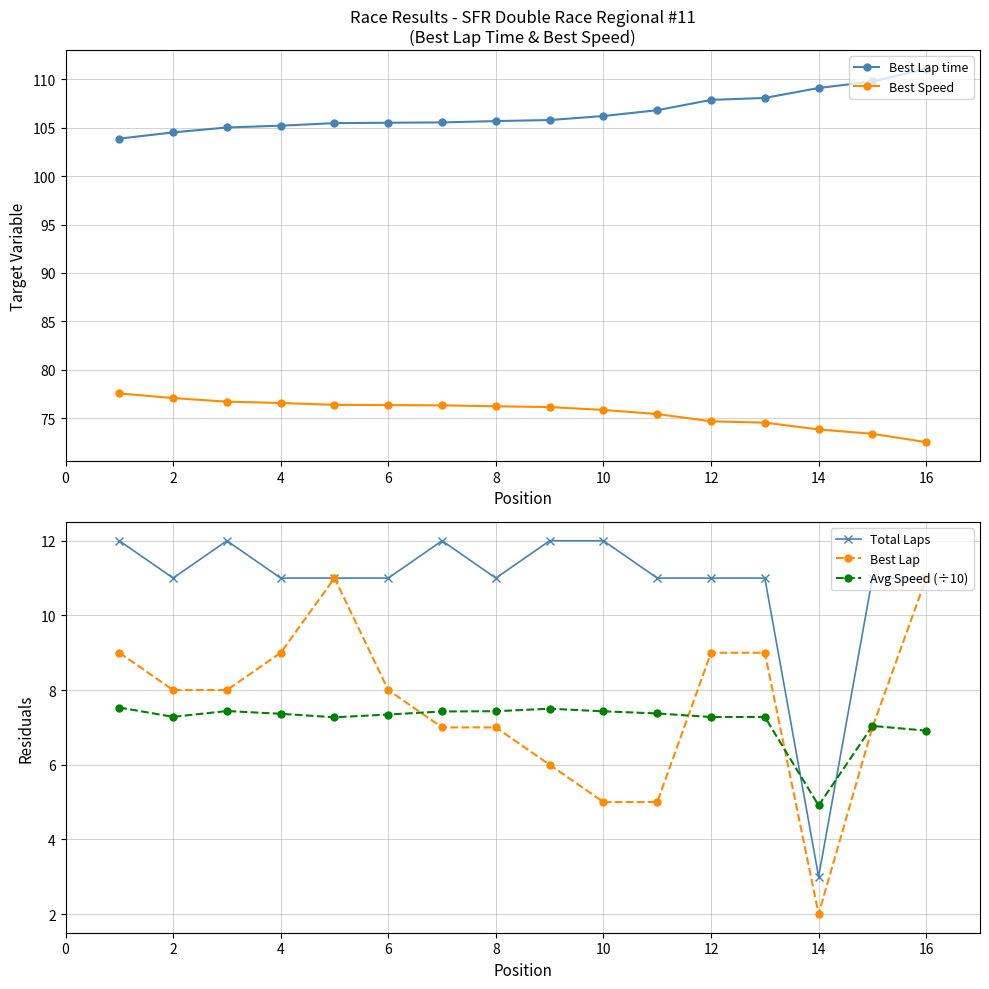

True or false: Best Lap time has a value of 111.1 at 16.

True